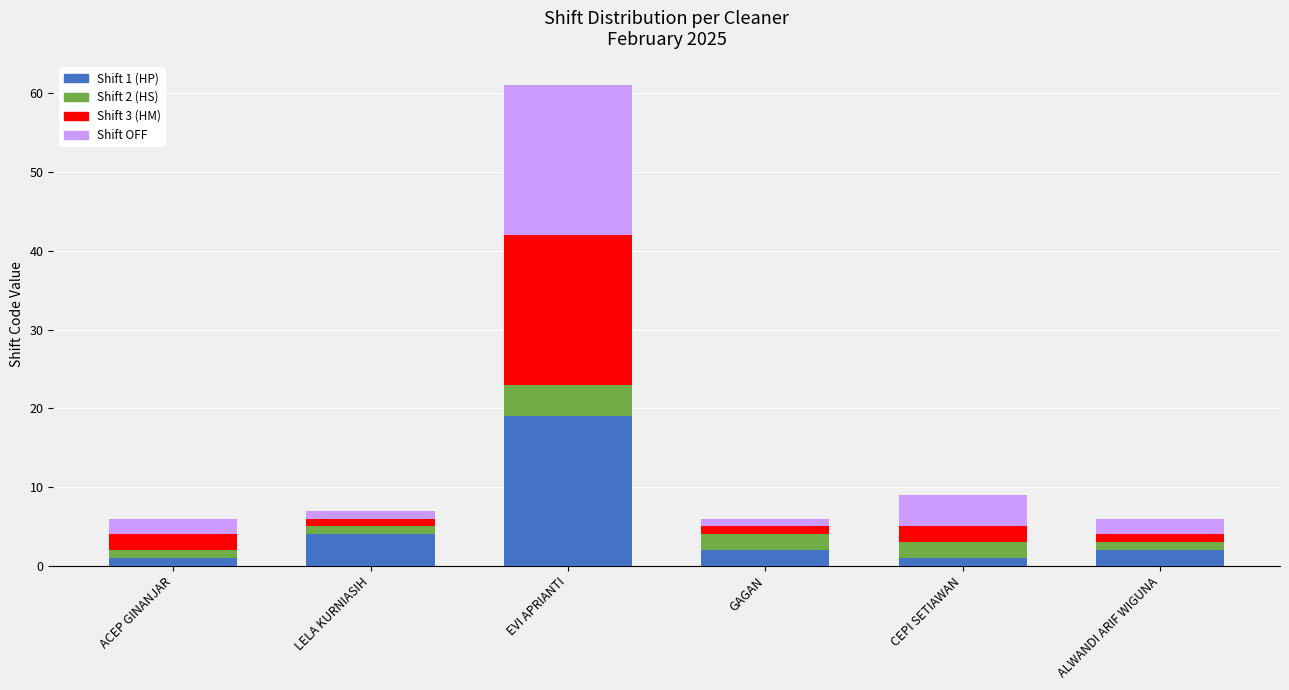

At which category is the sum across all series the highest?

EVI APRIANTI